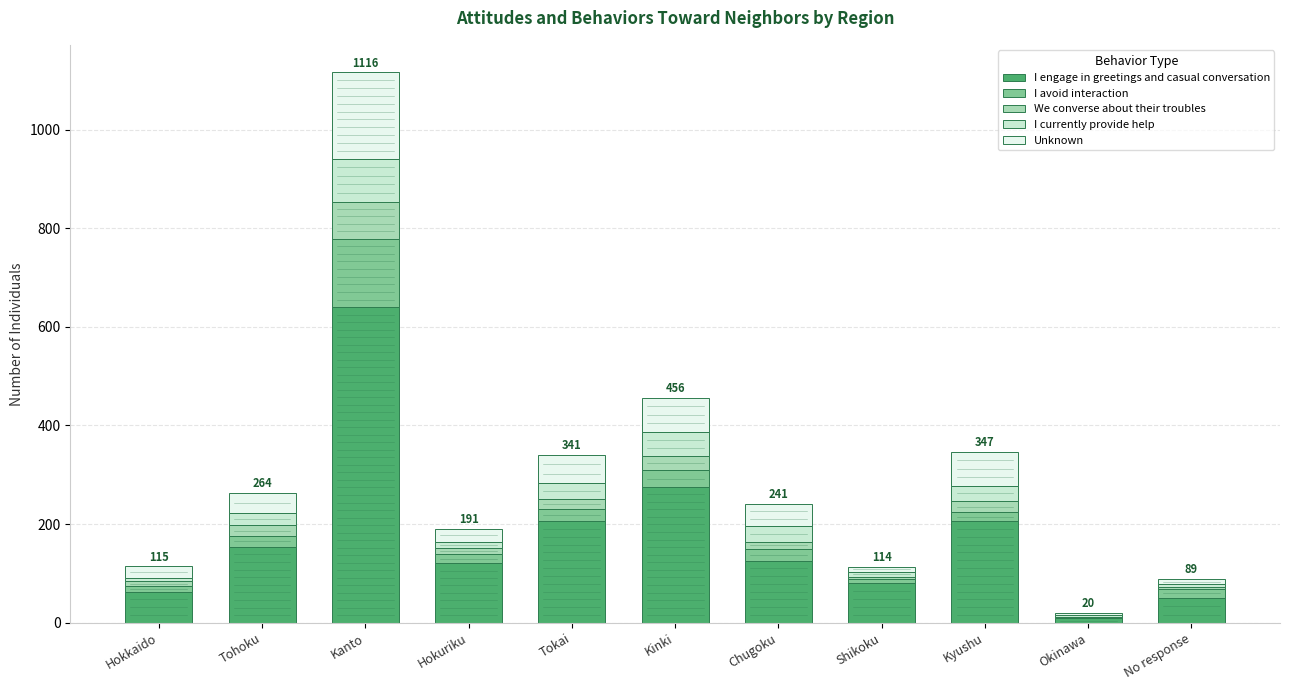

The value of I engage in greetings and casual conversation at Tohoku is 154. True or false?

True